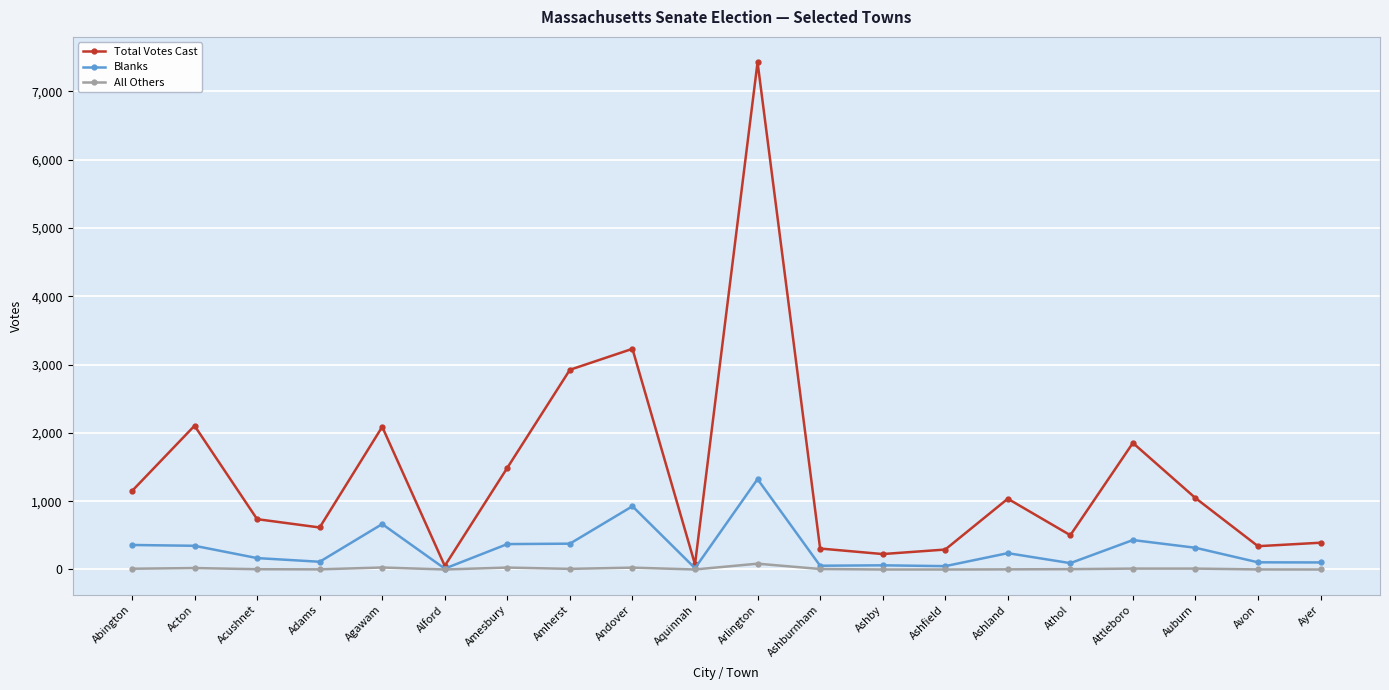

What is the highest value of the Total Votes Cast series?

7427